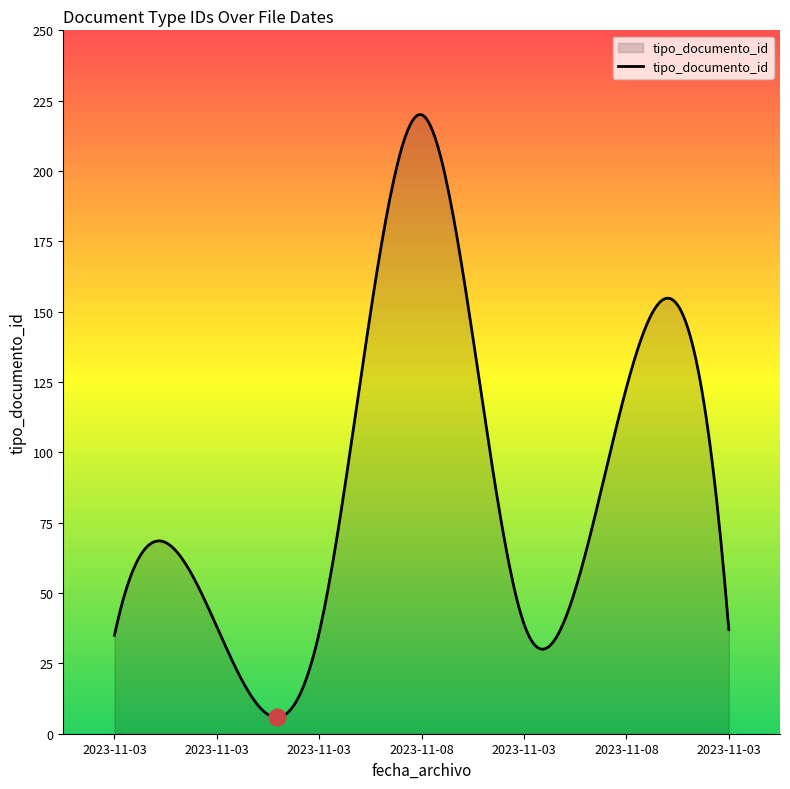

True or false: the data has more than 0 interior local peaks.

True